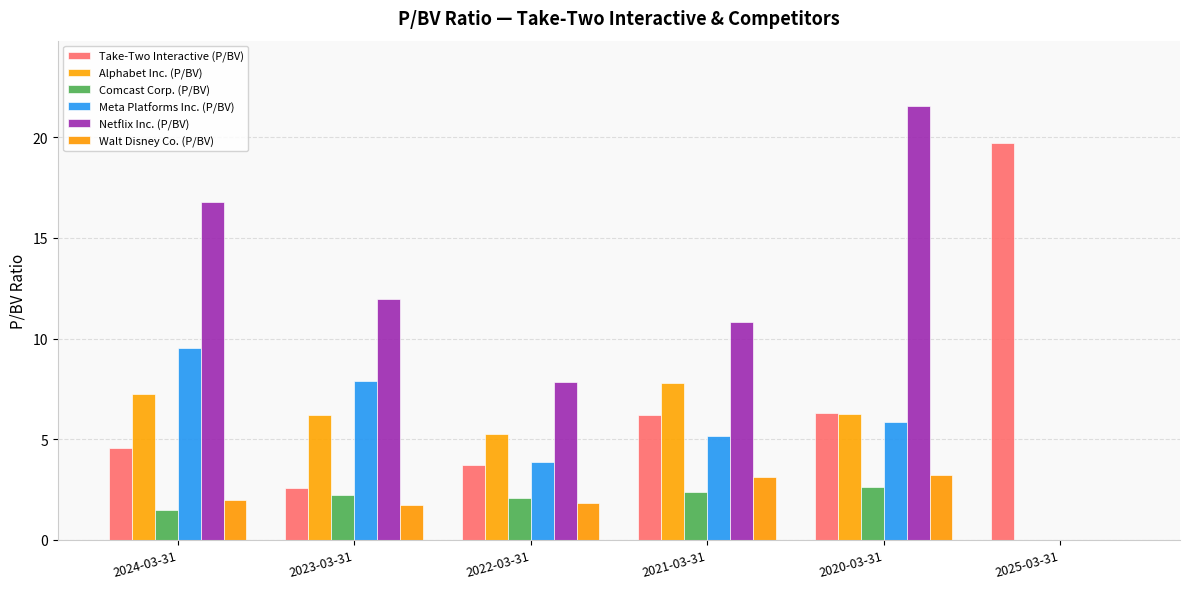

List the series in order of their peak value, lowest first.

Comcast Corp. (P/BV), Walt Disney Co. (P/BV), Alphabet Inc. (P/BV), Meta Platforms Inc. (P/BV), Take-Two Interactive (P/BV), Netflix Inc. (P/BV)